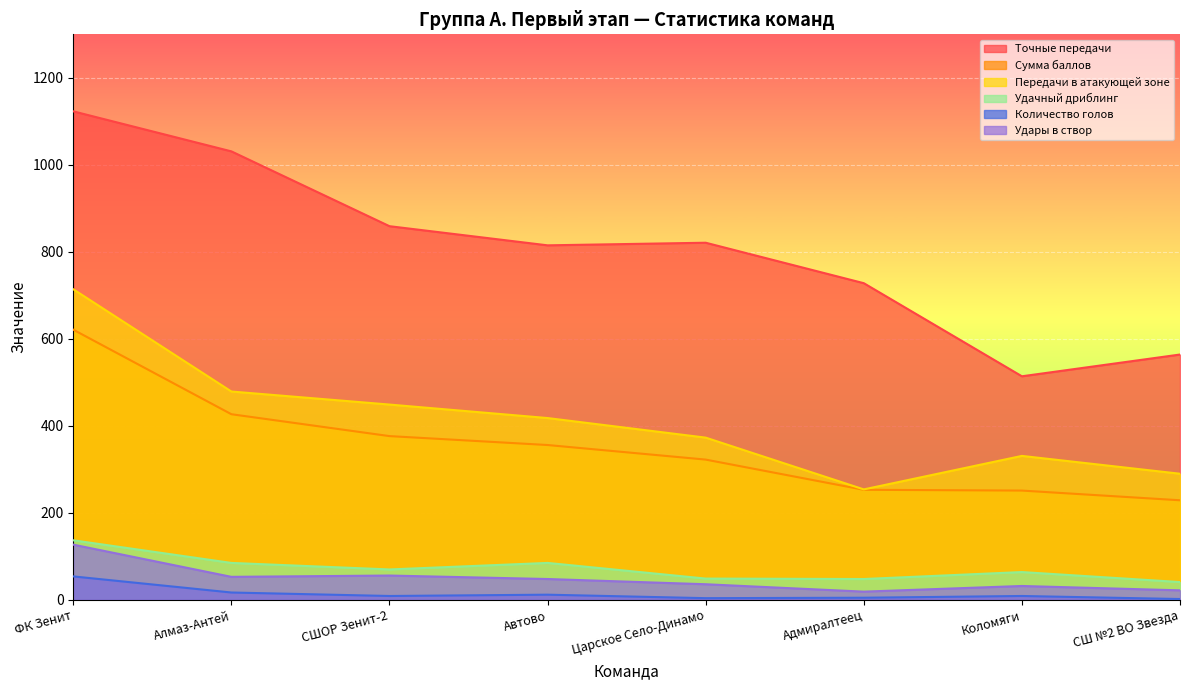

True or false: Передачи в атакующей зоне has more than 0 interior local peaks.

True